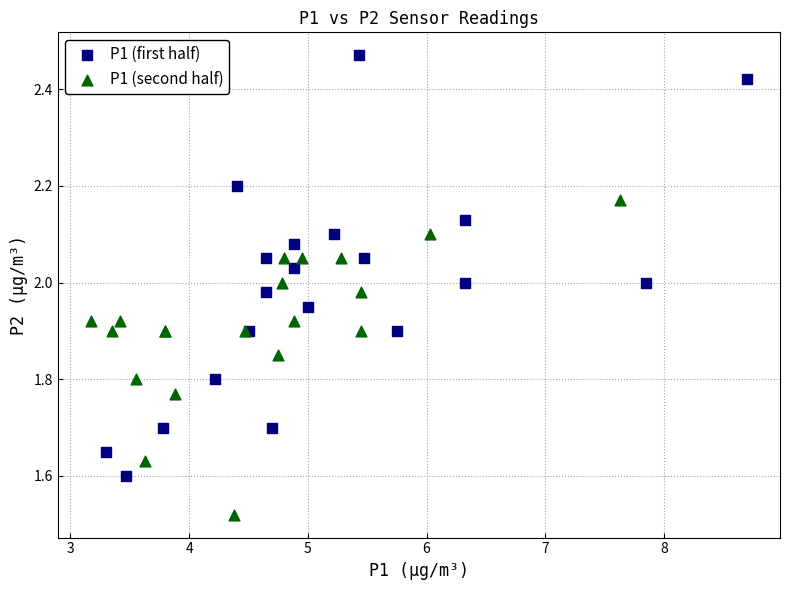

Which series reaches the minimum Y coordinate?

P1 (second half)